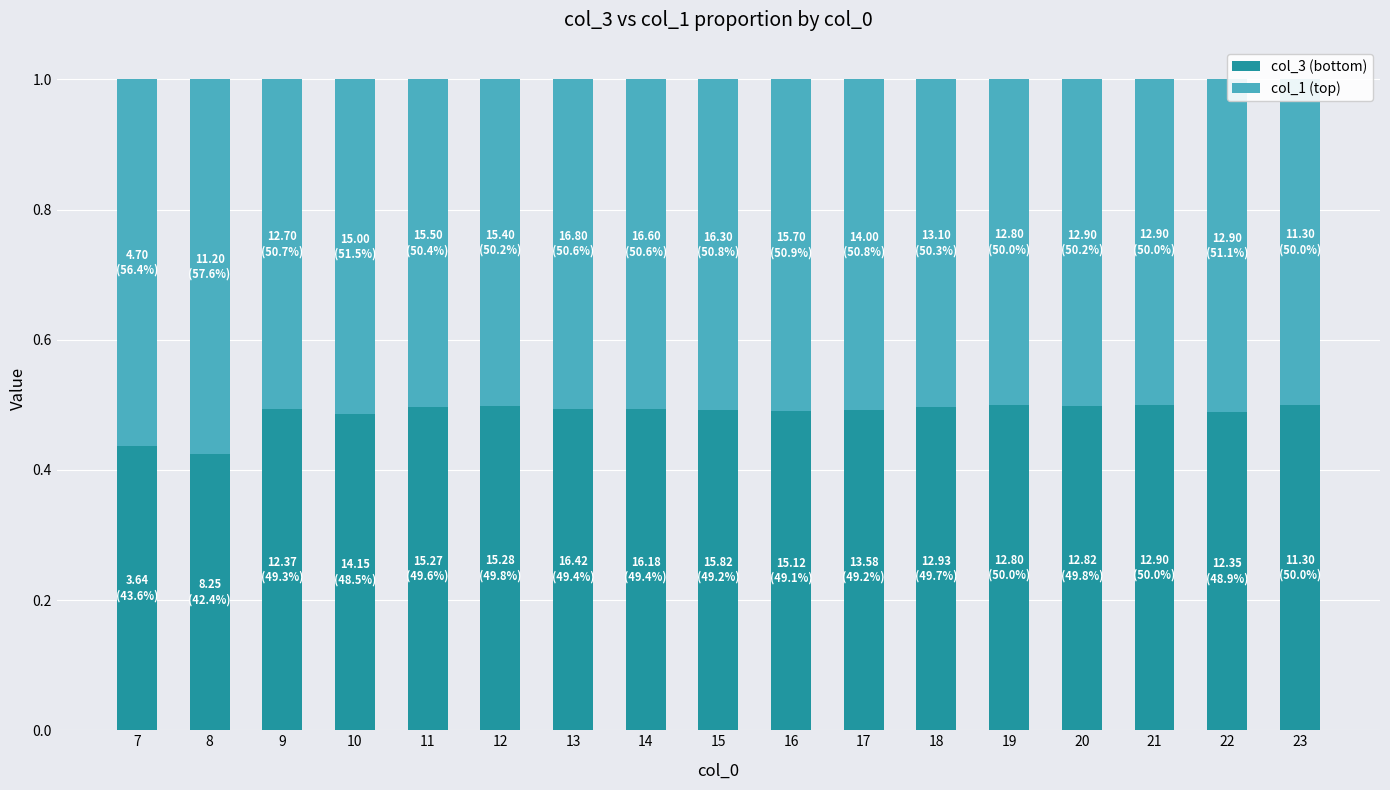

What is the difference between the col_3 (bottom) values at 19 and 8?

0.1